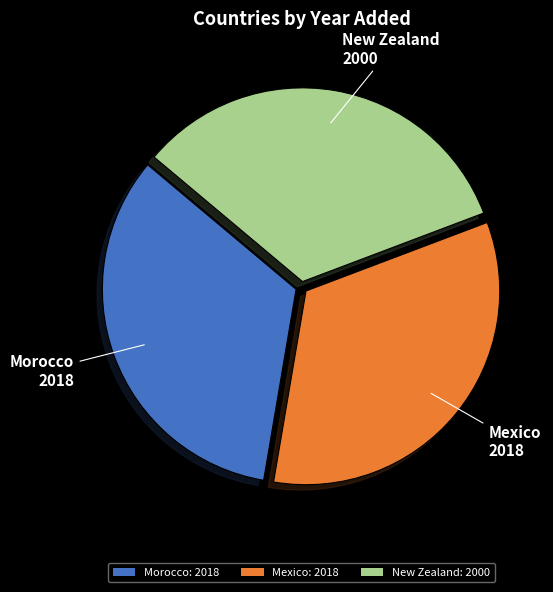

What is the ratio of the value at New Zealand: 2000 to the value at Mexico: 2018?

1.0